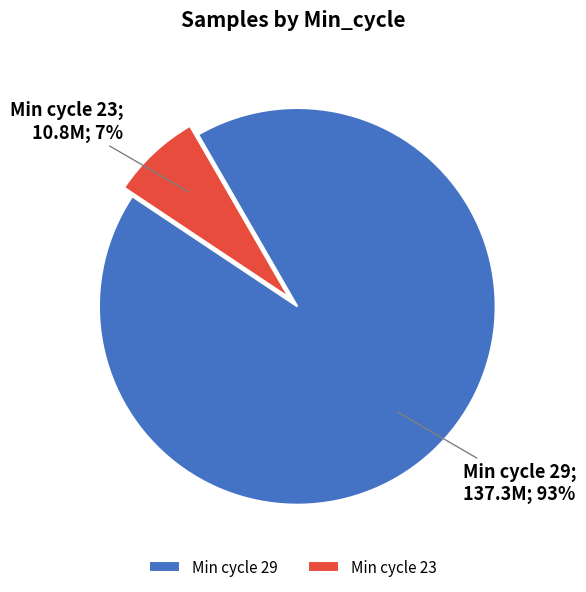

To the nearest percent, what portion does Min cycle 23 represent?

7%